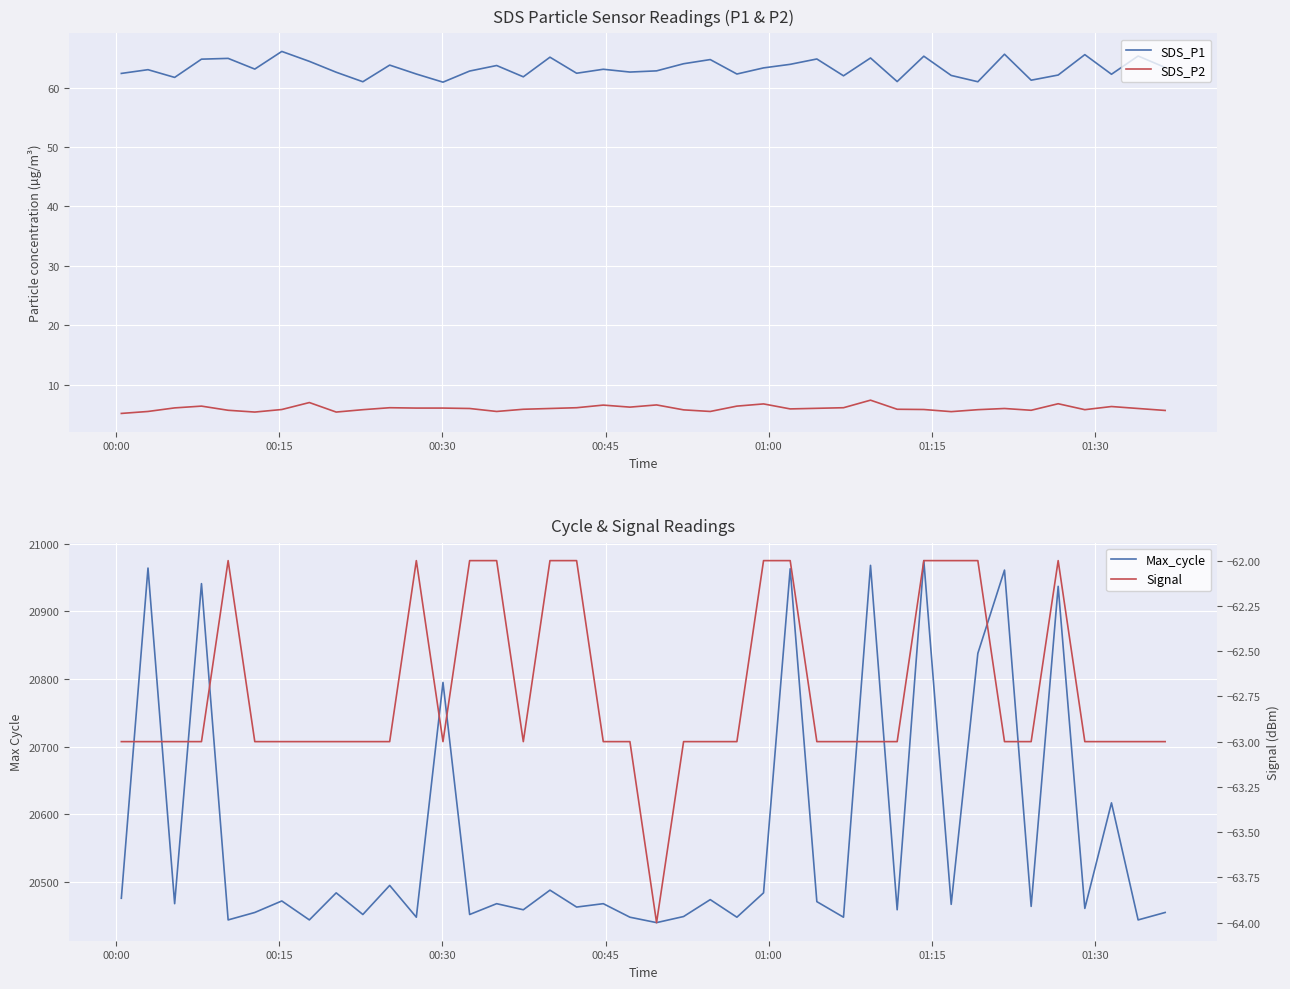

What is the lowest value of the SDS_P2 series?

5.2